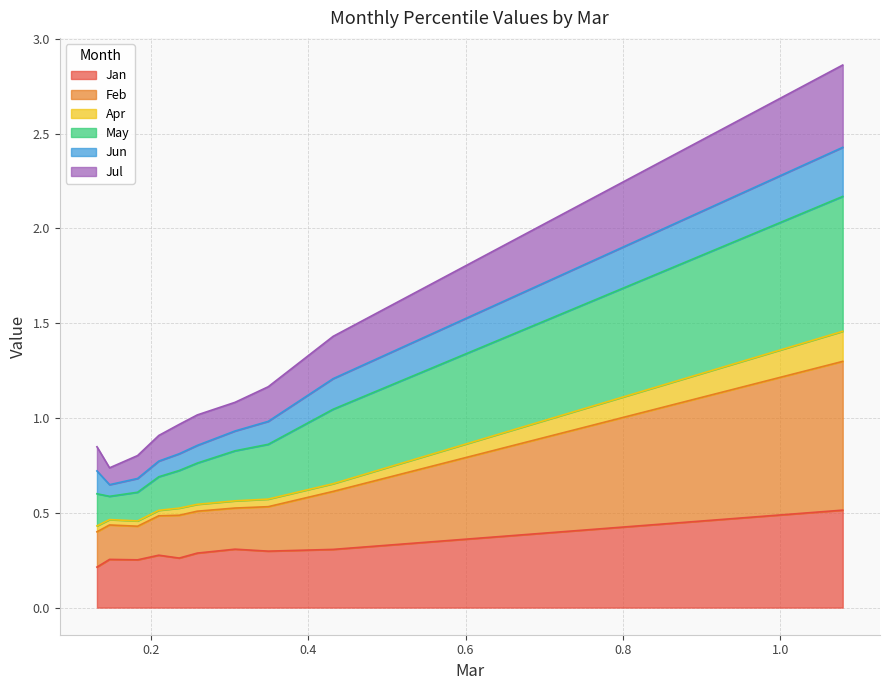

What is the average value of the Apr series?

0.6